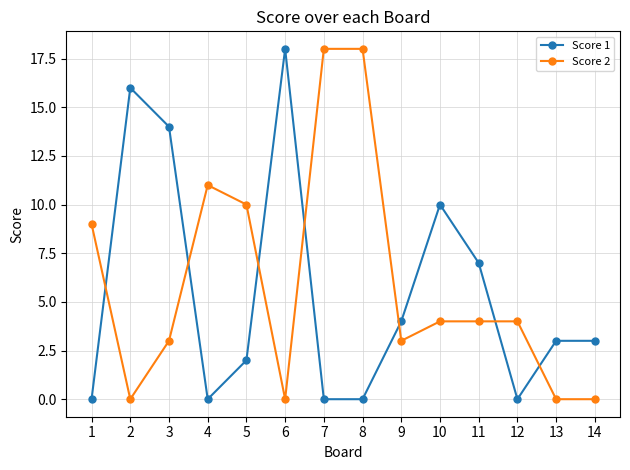

What is the value of the Score 1 point at the 3rd from the left?

14